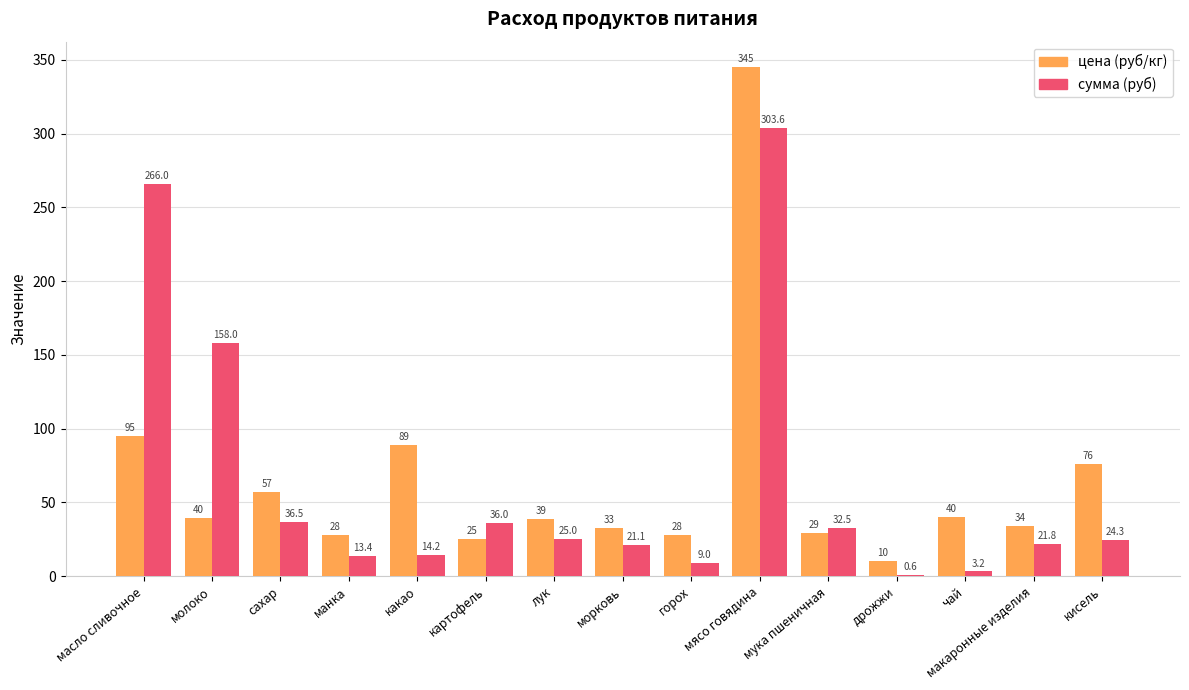

What is the greatest value displayed?

345.0